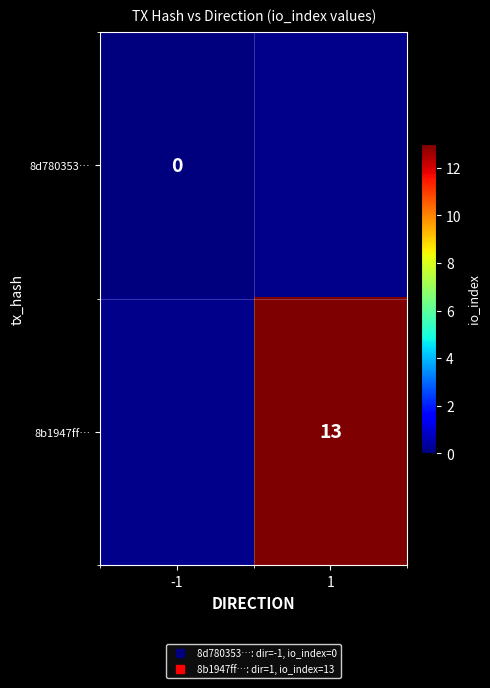

What is the greatest value displayed?

13.0